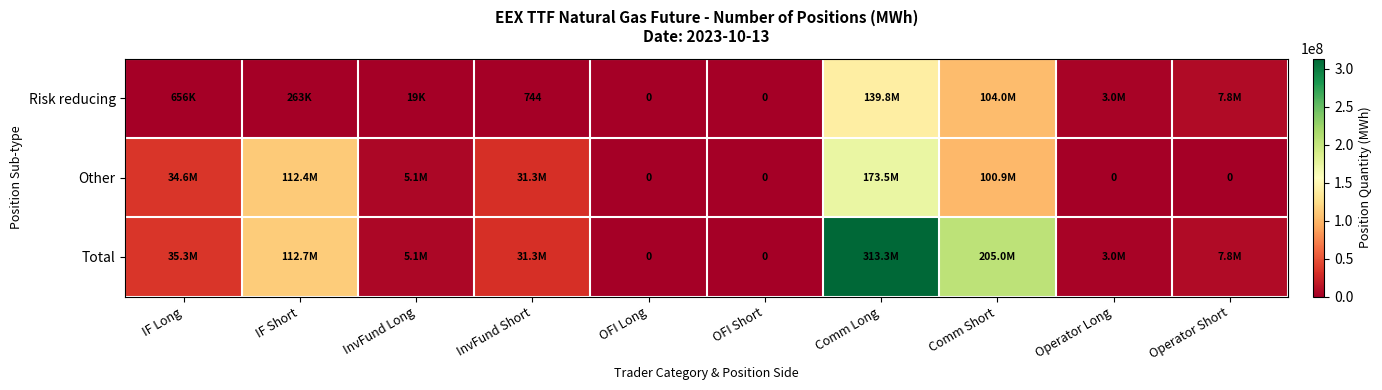

What is the greatest value displayed?

313321448